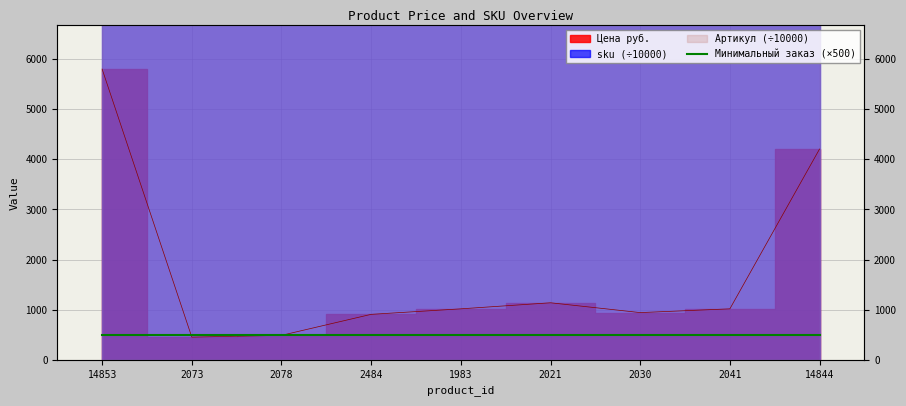

At which label does Цена руб. reach its peak?

14853